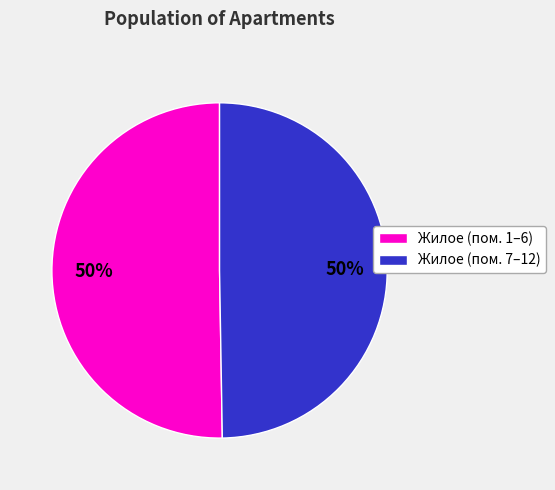

Count the number of slices in the pie.

2